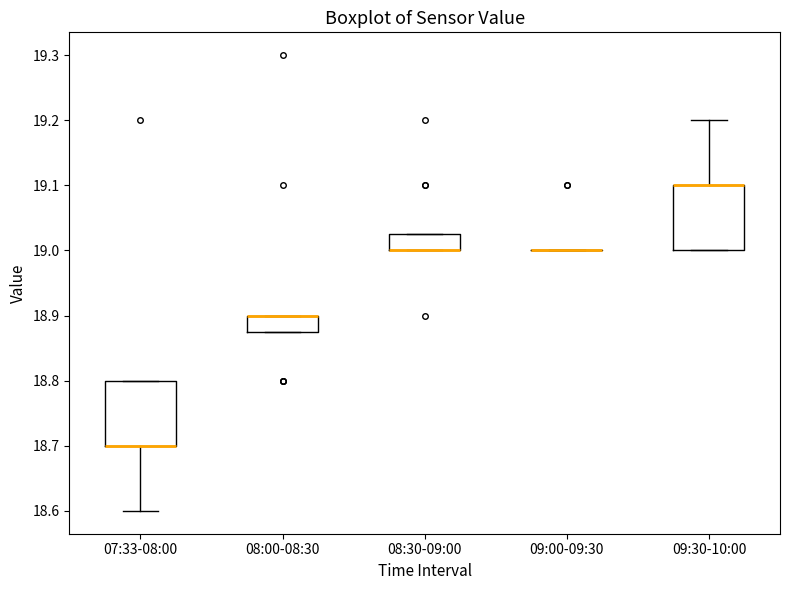

Reading left to right, transcribe this box plot: for each box, give where its median line is, the range the box spans, and where its two whiskers end, as read against the y-axis. The values are not printed on the chart, so give them approximately, as read against the axis.

07:33-08:00: median 18.70 (drawn on the box's lower edge), box 18.70 to 18.80, whiskers 18.60 to 18.80
08:00-08:30: median 18.90 (drawn on the box's upper edge), box 18.88 to 18.90, whiskers 18.88 to 18.90
08:30-09:00: median 19.00 (drawn on the box's lower edge), box 19.00 to 19.03, whiskers 19.00 to 19.03
09:00-09:30: box collapsed to a line at 19.00, whiskers 19.00 to 19.00
09:30-10:00: median 19.10 (drawn on the box's upper edge), box 19.00 to 19.10, whiskers 19.00 to 19.20